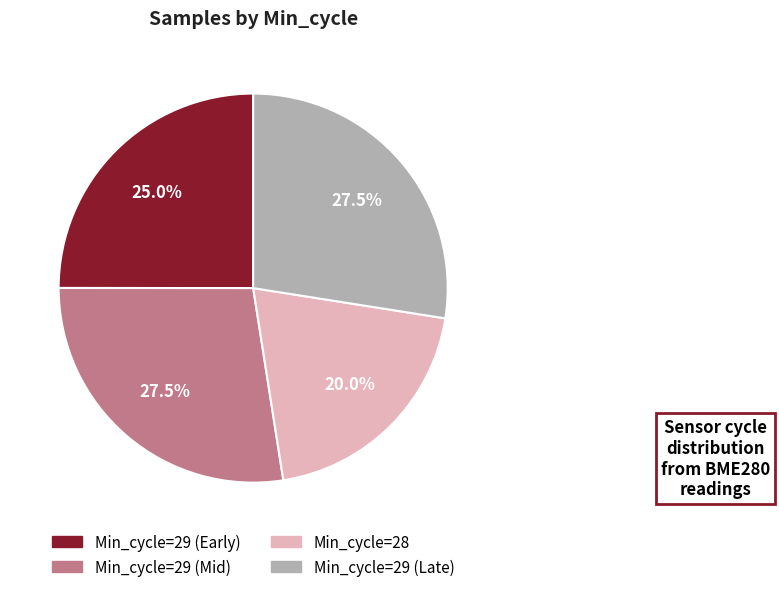

Is there a majority slice in this chart?

No